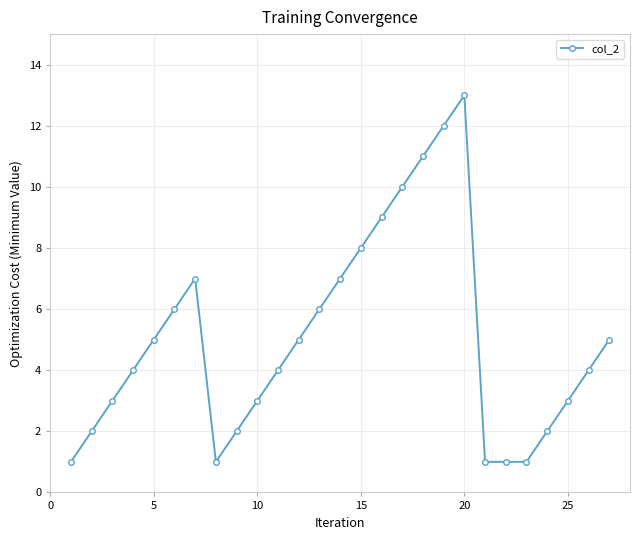

What is the difference between the second highest and minimum values?

11